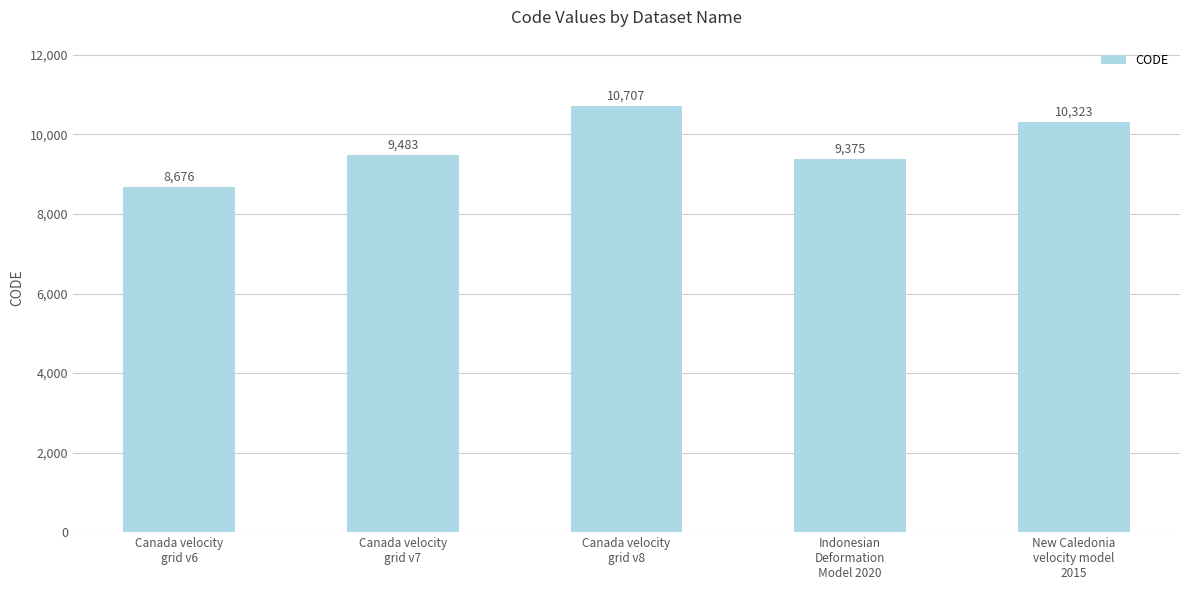

How many bars are there in total?

5